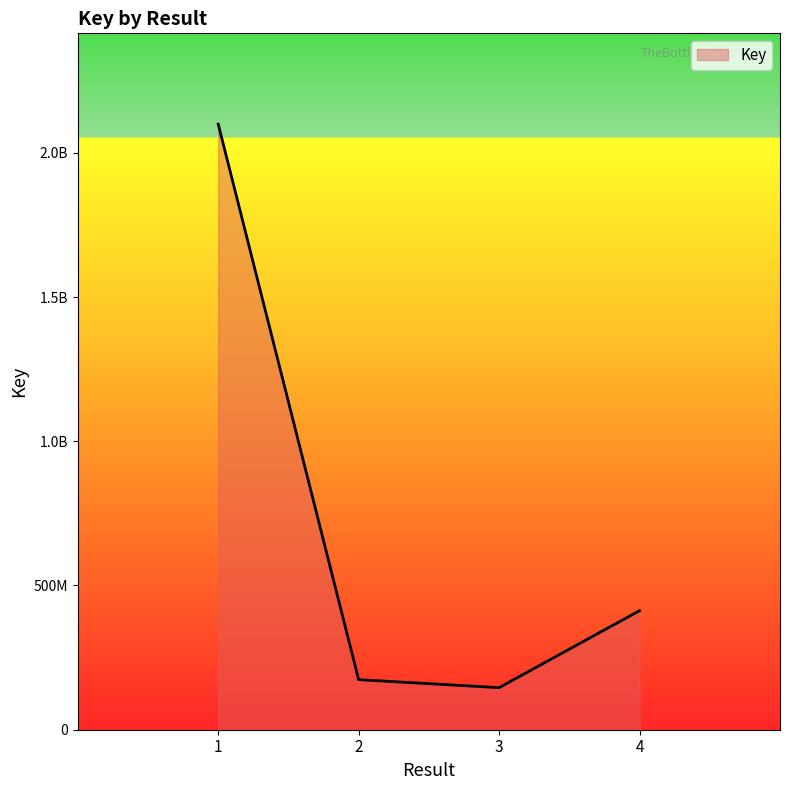

What is the difference between the maximum and second lowest values?

1925797738